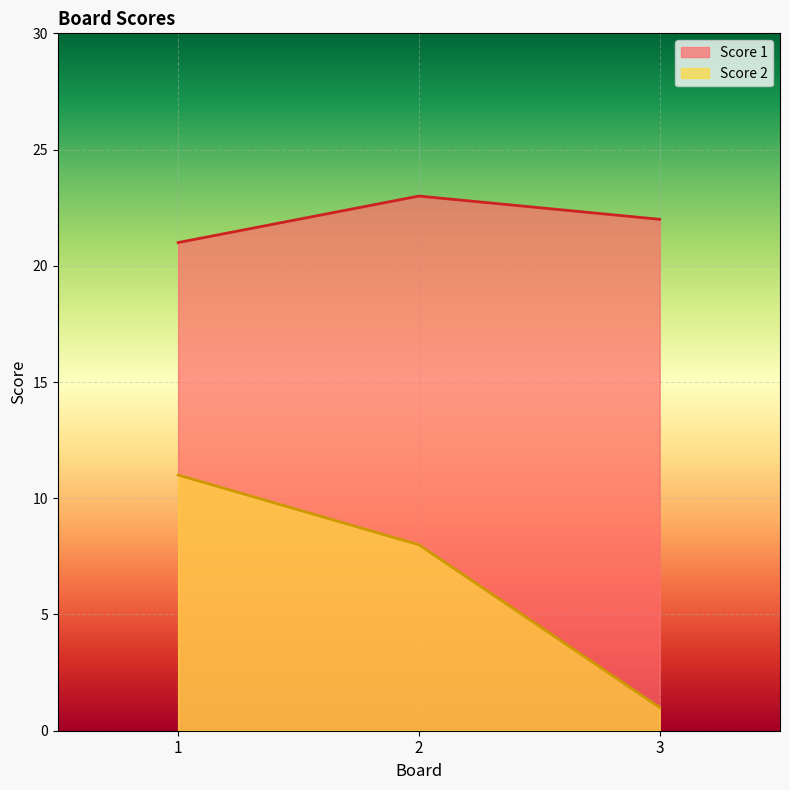

Reading left to right, list all the values displayed in this chart.

Score 1: 21	23	22
Score 2: 11	8	1